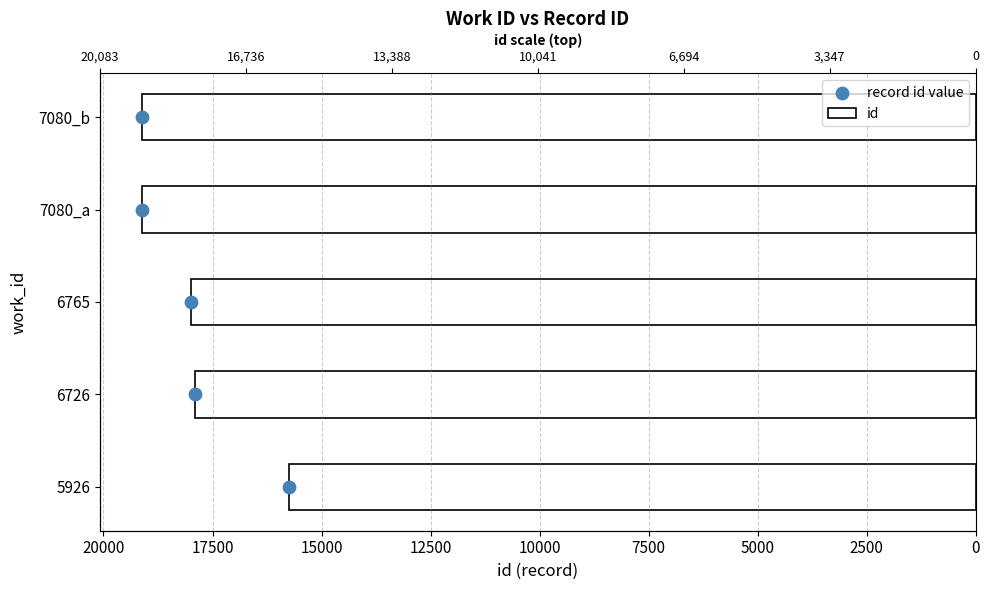

Which series reaches the maximum Y coordinate?

id